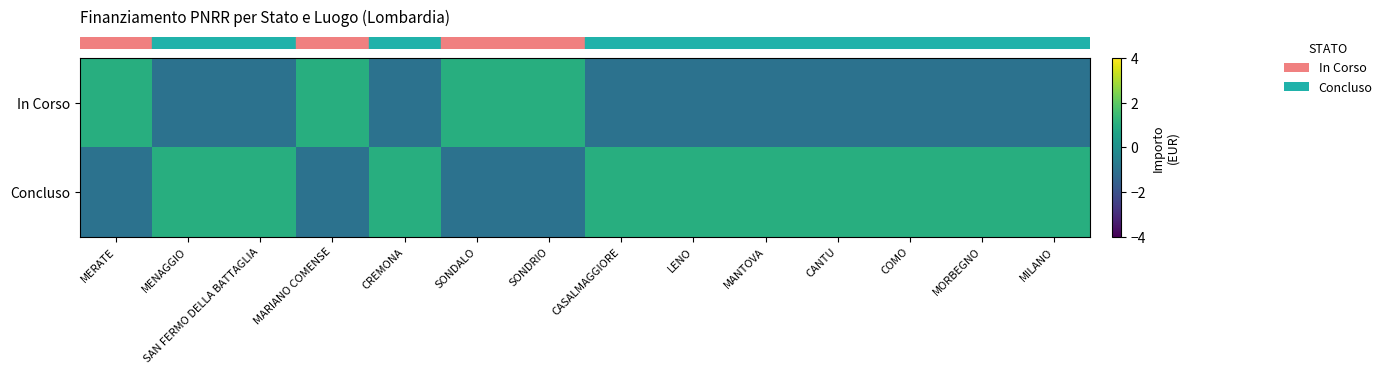

At how many categories does at least one series exceed 0?

14